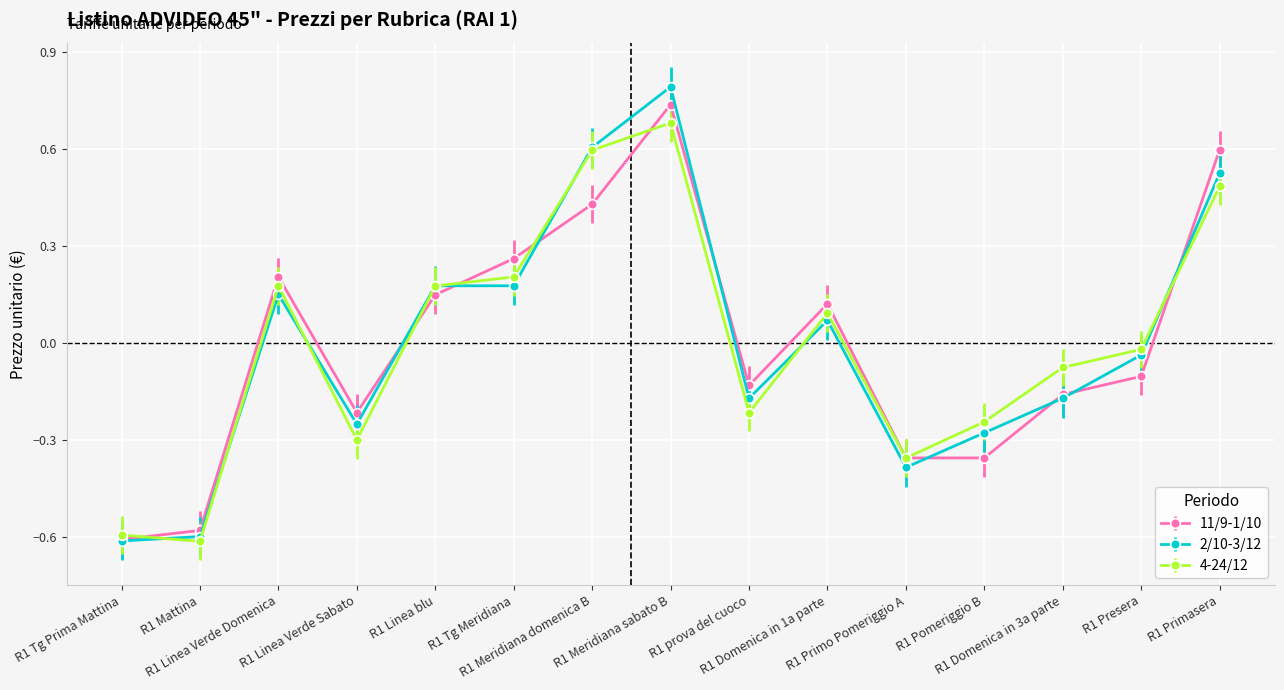

Where do 11/9-1/10 and 4-24/12 first cross each other?

R1 Tg Prima Mattina and R1 Mattina